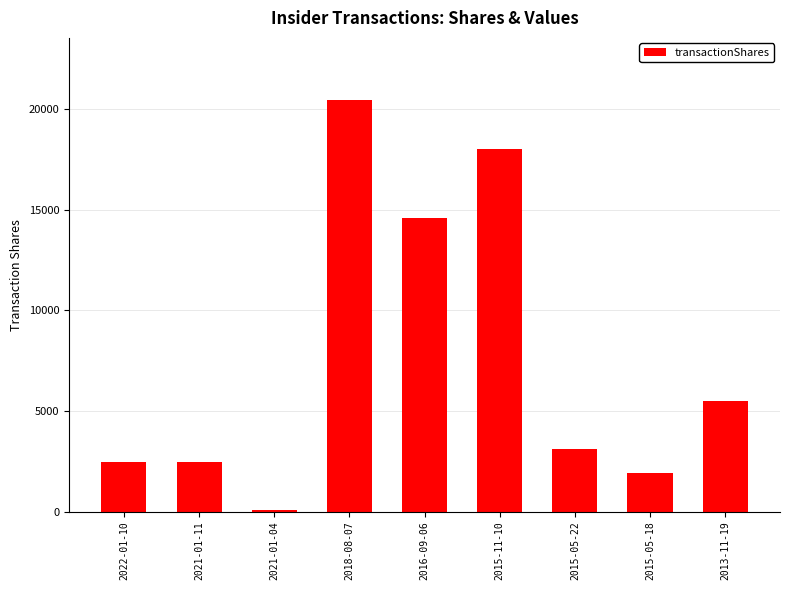

What position from the right is 2015-05-18?

2